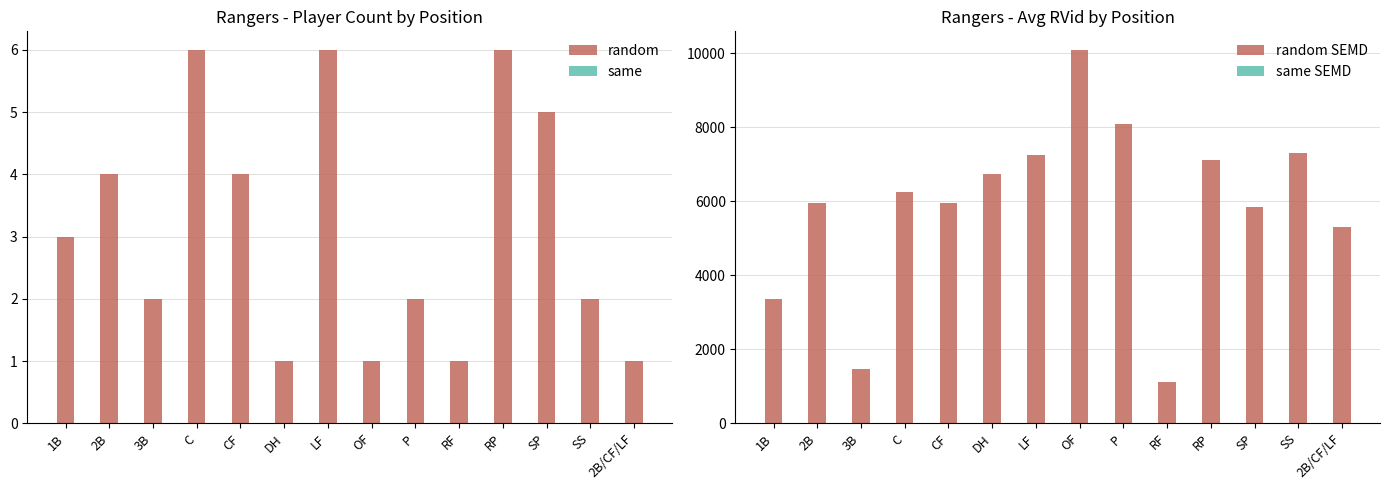

Reading right to left, extract all data points from this chart.

random: 2B/CF/LF=1	SS=2	SP=5	RP=6	RF=1	P=2	OF=1	LF=6	DH=1	CF=4	C=6	3B=2	2B=4	1B=3
same: 2B/CF/LF=0	SS=0	SP=0	RP=0	RF=0	P=0	OF=0	LF=0	DH=0	CF=0	C=0	3B=0	2B=0	1B=0
random SEMD: 2B/CF/LF=5302	SS=7300	SP=5835	RP=7107	RF=1109	P=8092	OF=10089	LF=7260	DH=6742	CF=5944	C=6238	3B=1479	2B=5955	1B=3353
same SEMD: 2B/CF/LF=0	SS=0	SP=0	RP=0	RF=0	P=0	OF=0	LF=0	DH=0	CF=0	C=0	3B=0	2B=0	1B=0